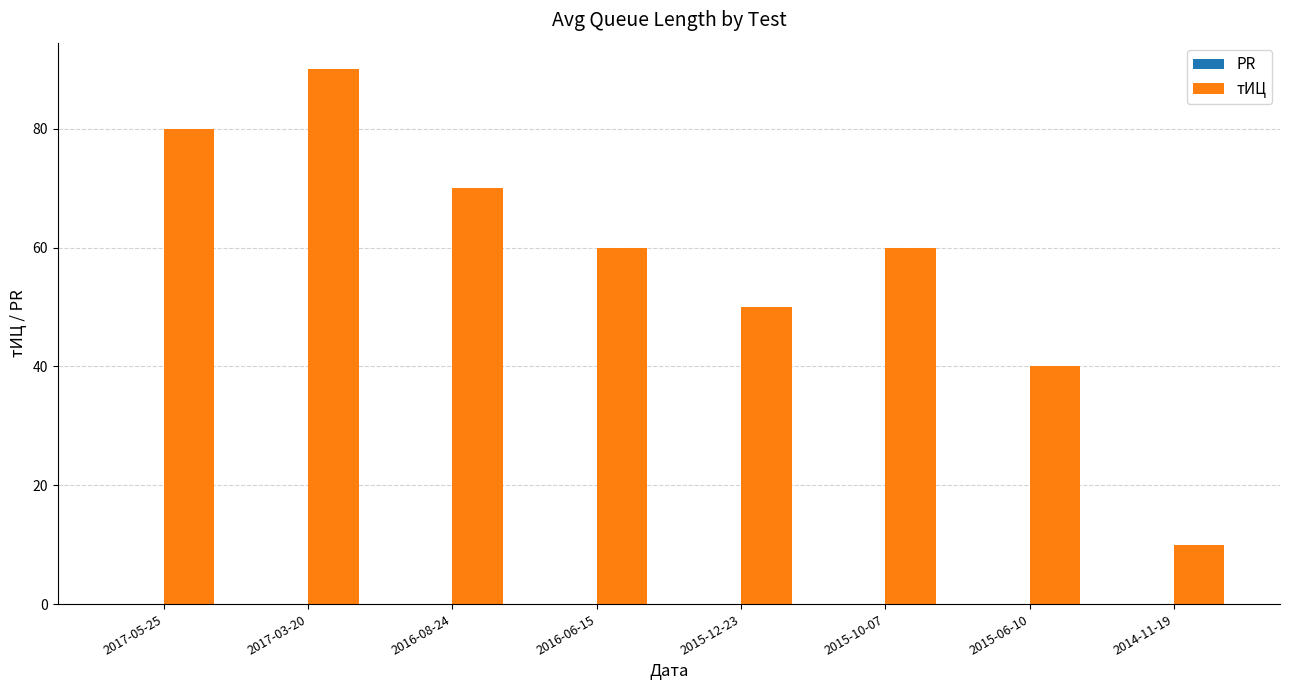

Which label corresponds to the smallest value in the chart?

2014-11-19